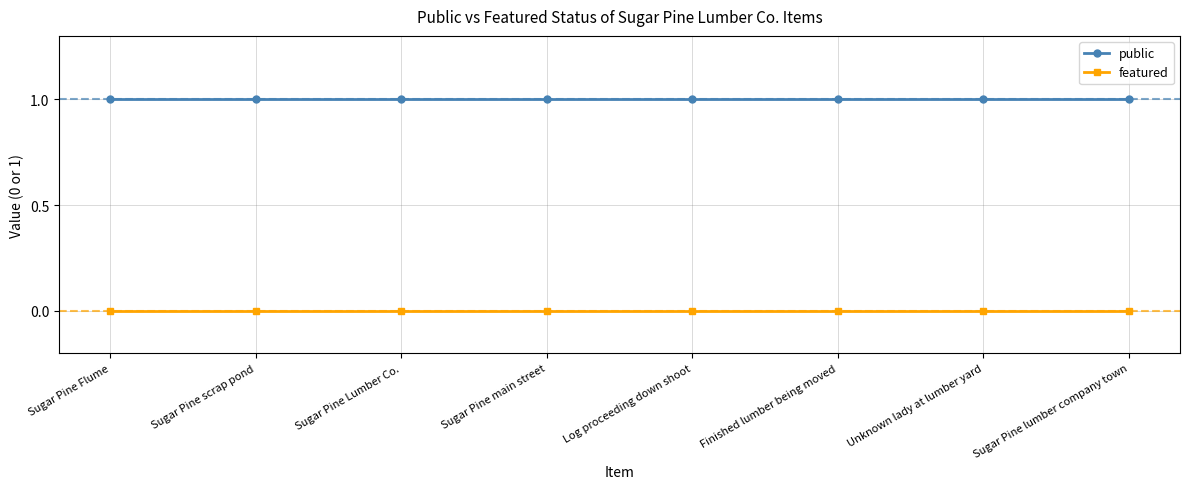

Does the chart have visible grid lines?

Yes